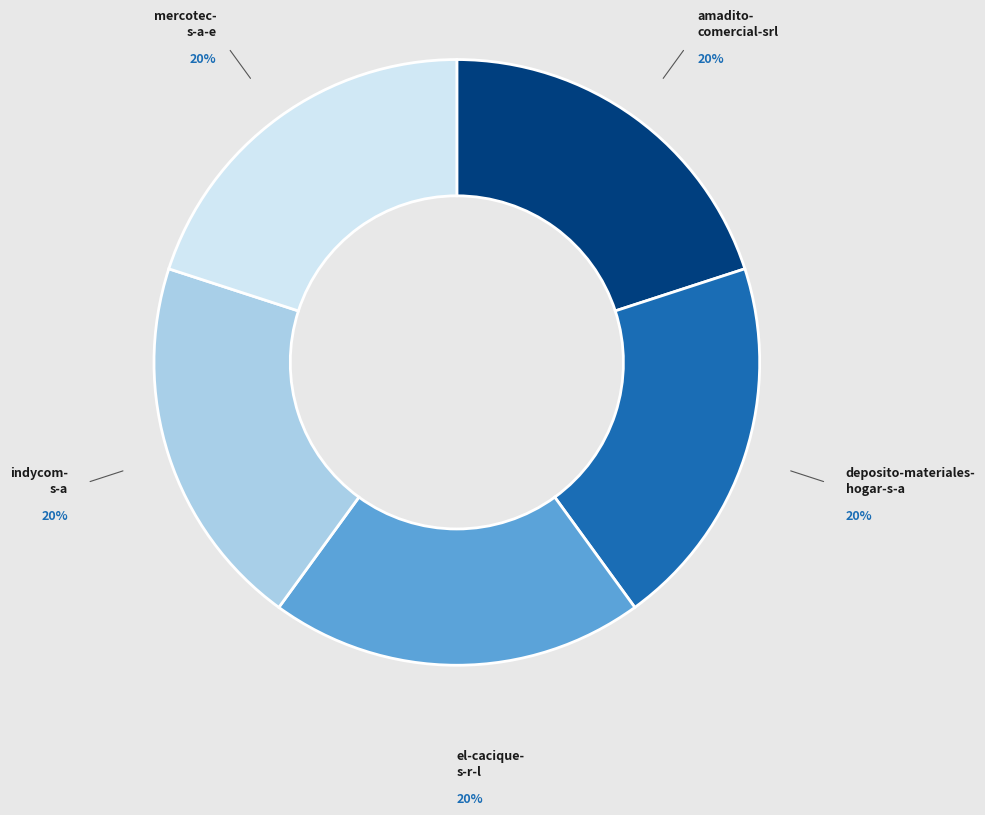

To the nearest percent, what is the average slice percentage?

20%